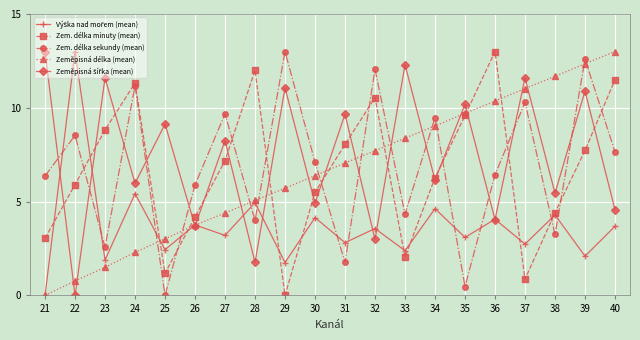

What is the value of the Zem. délka sekundy (mean) point at the 13th from the left?

4.3